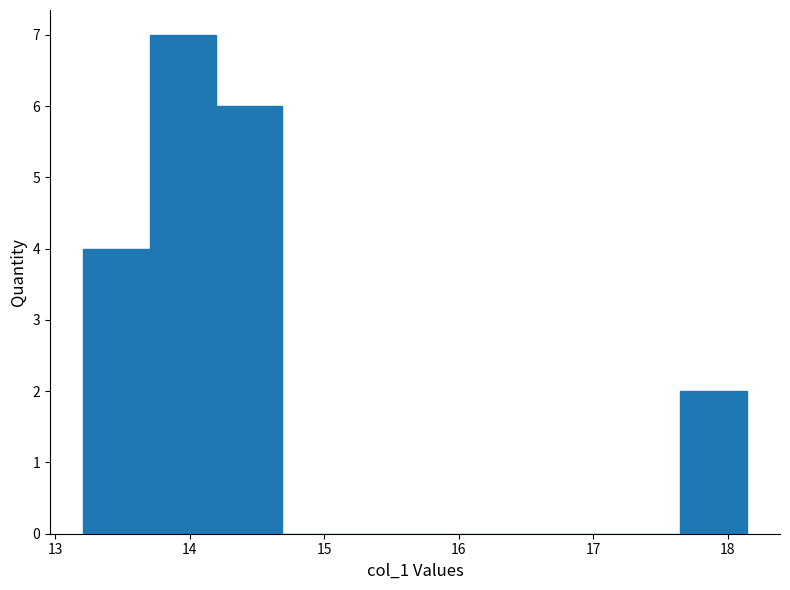

Reading left to right, list every bar in this chart as the range it spans on the x-axis followed by its height. Neither the bar edges nor the heights are printed on the chart, so give them approximately, as read against the axes.

13.2 to 13.7: 4
13.7 to 14.2: 7
14.2 to 14.7: 6
14.7 to 15.2: 0
15.2 to 15.7: 0
15.7 to 16.2: 0
16.2 to 16.7: 0
16.7 to 17.2: 0
17.2 to 17.6: 0
17.6 to 18.1: 2